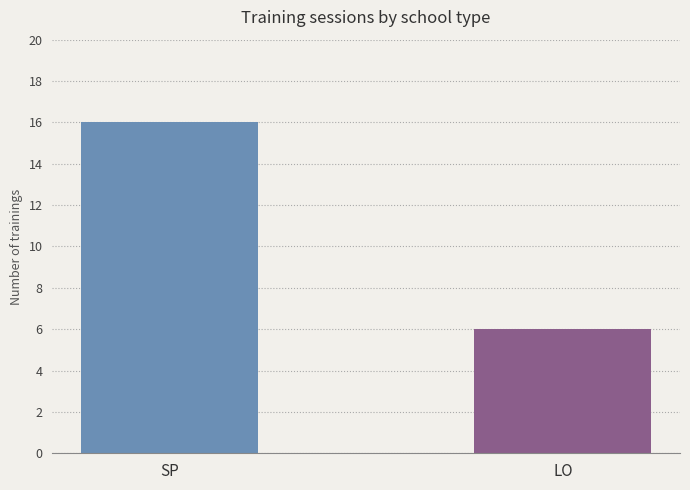

The chart shows a value of 16 at SP. True or false?

True